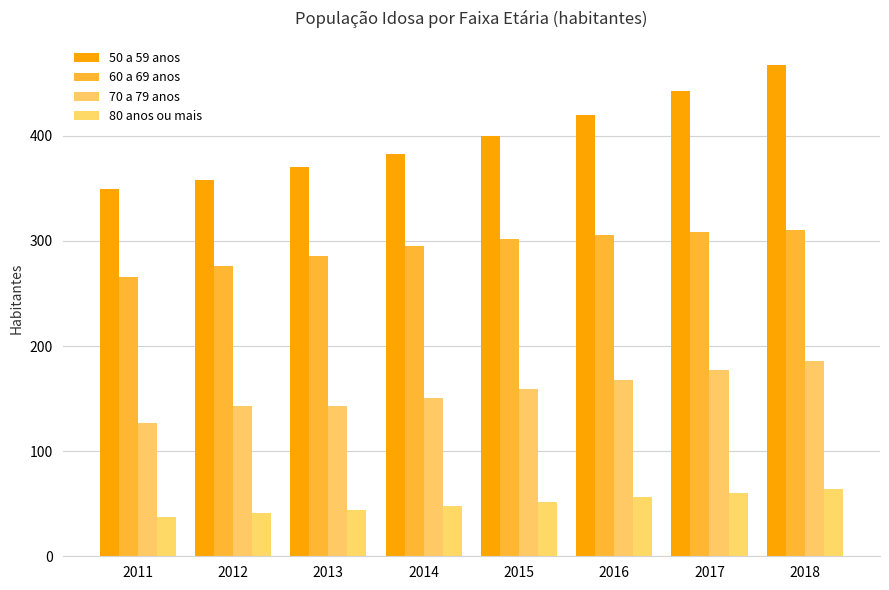

What is the difference between the maximum and minimum values in the 70 a 79 anos series?

59